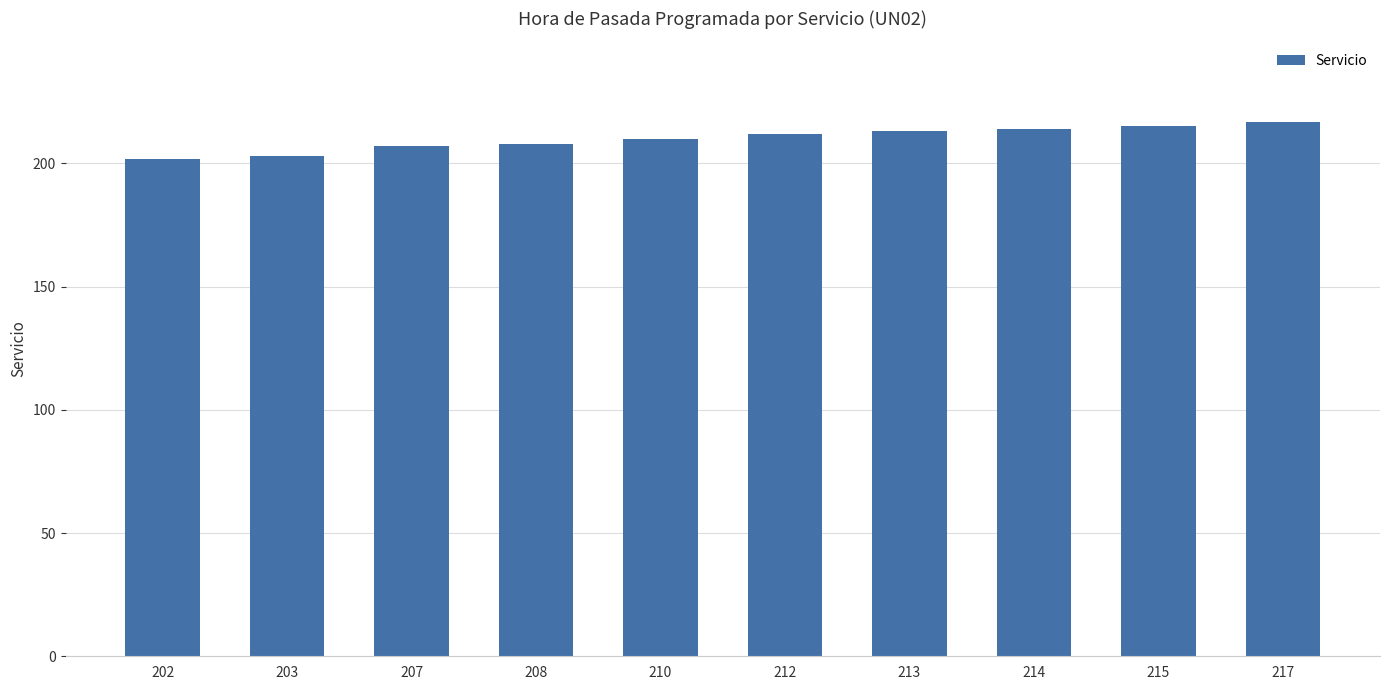

The value at 208 is 208. True or false?

True